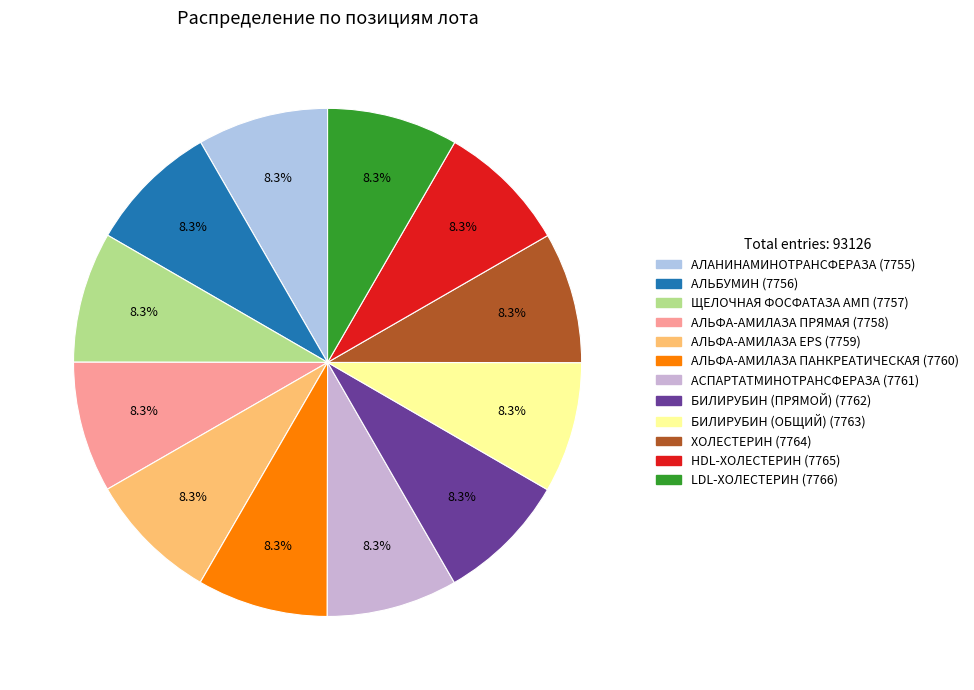

Is ЩЕЛОЧНАЯ ФОСФАТАЗА АМП the majority of the pie?

No